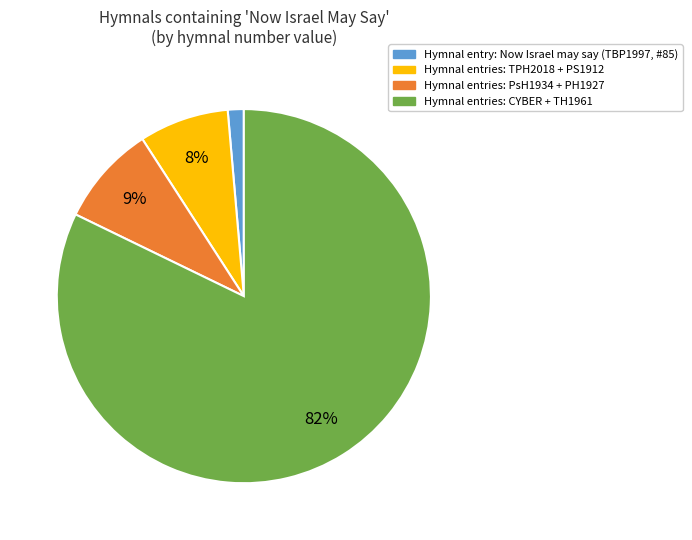

What is the smallest slice in the pie chart?

Now Israel may say